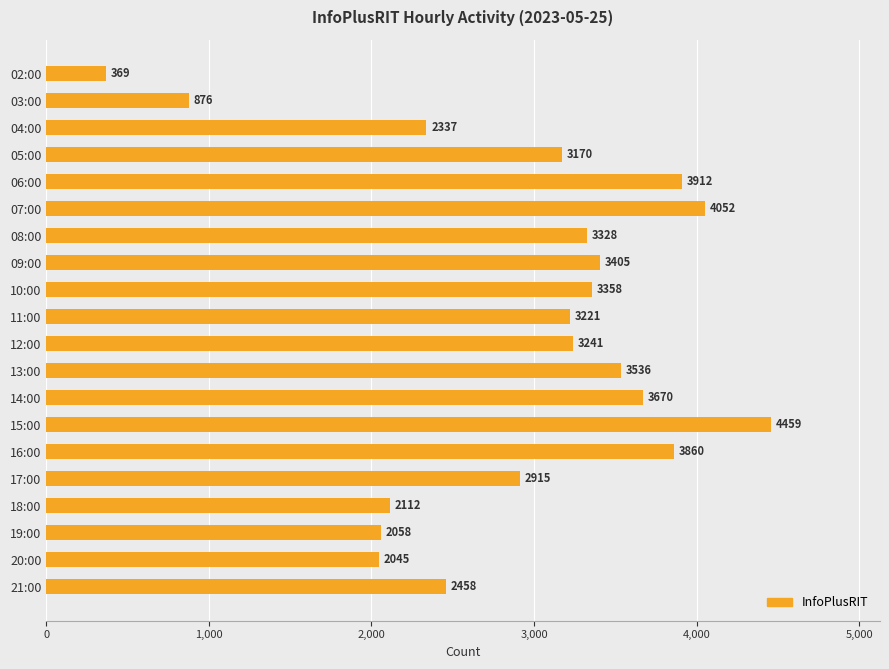

List the labels in order of value, largest first.

15:00, 07:00, 06:00, 16:00, 14:00, 13:00, 09:00, 10:00, 08:00, 12:00, 11:00, 05:00, 17:00, 21:00, 04:00, 18:00, 19:00, 20:00, 03:00, 02:00